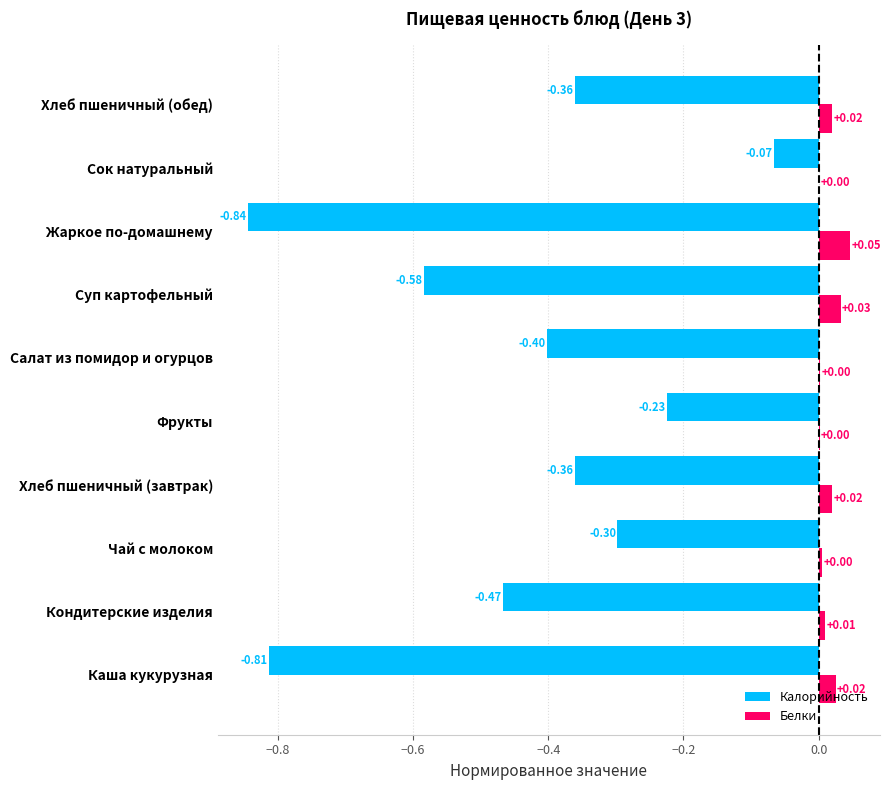

Which series has the largest total across all categories?

Белки